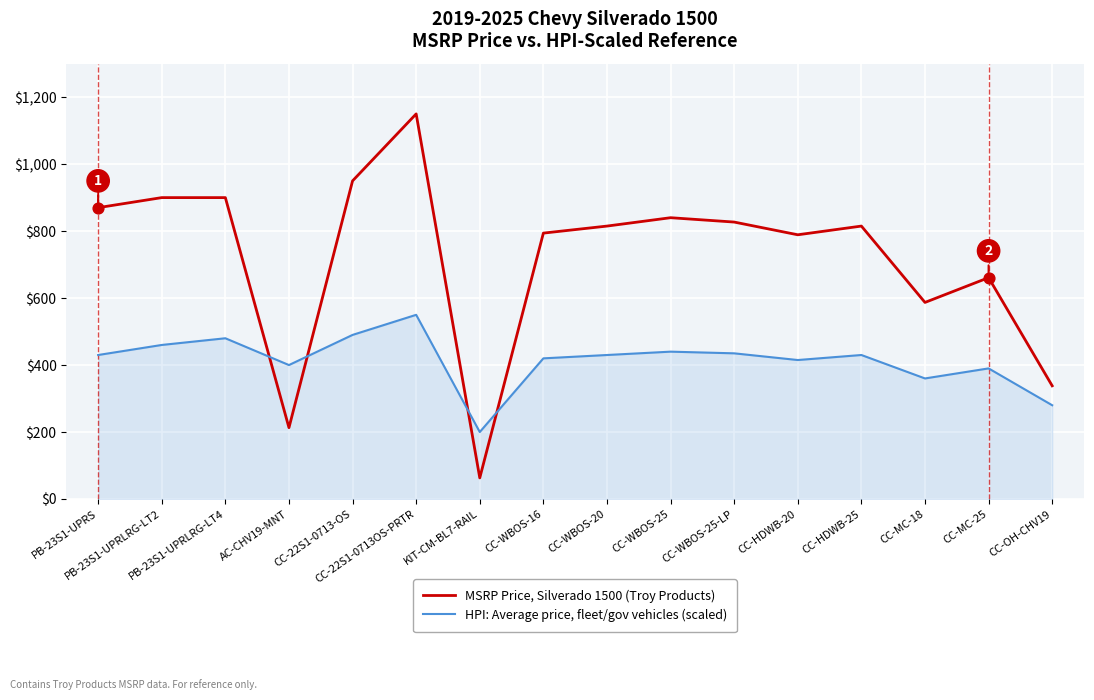

Which series has the widest spread of values?

MSRP Price, Silverado 1500 (Troy Products)